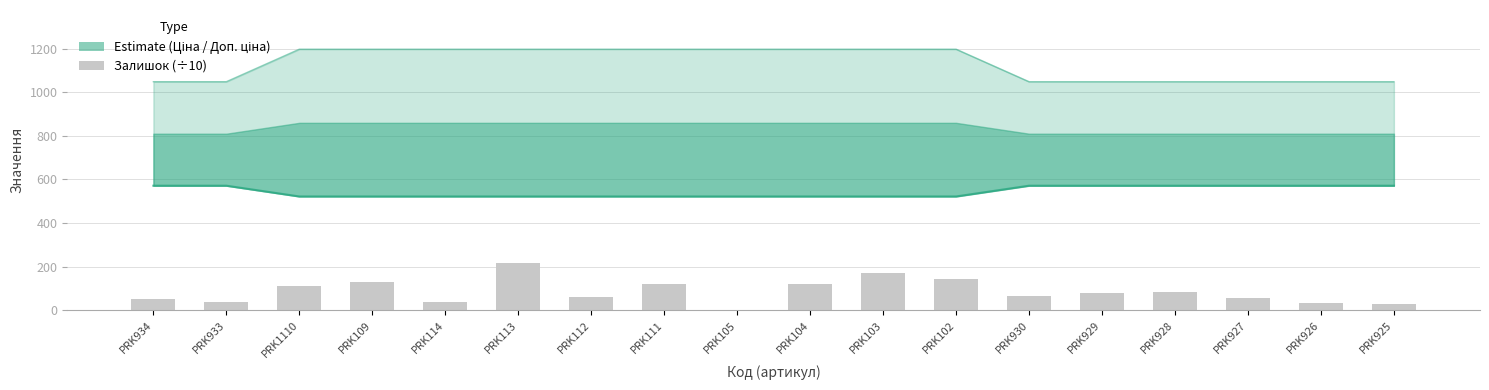

List the series in order of their overall mean, lowest first.

Залишок (÷10), Ціна